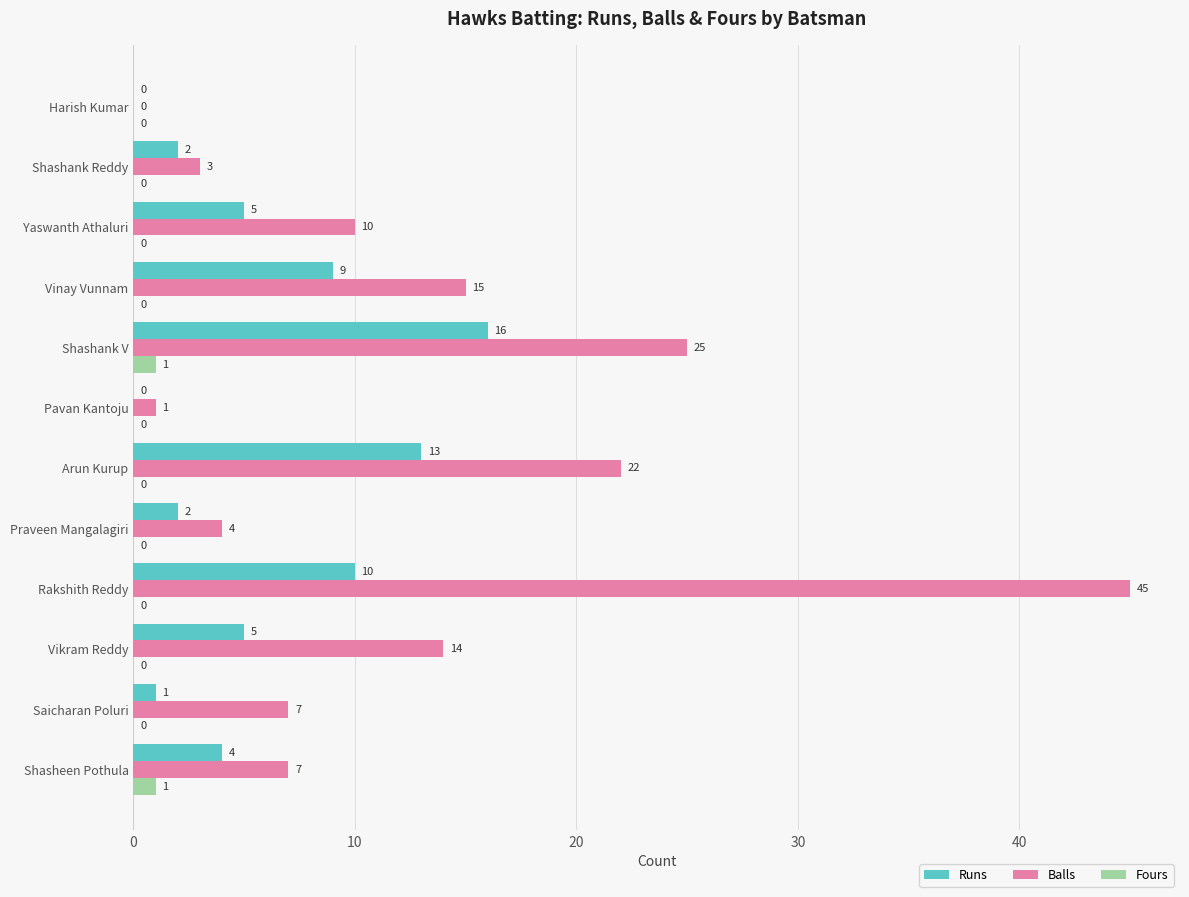

Is it true that Balls equals 33 at Shashank V?

False